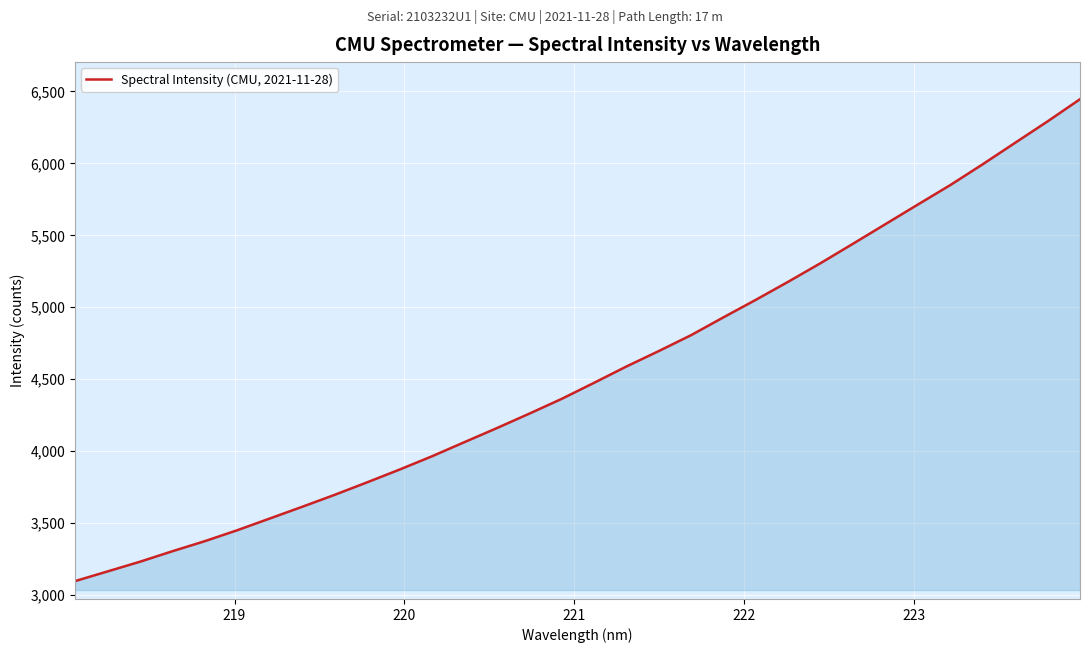

What is the minimum value shown in the chart?

3096.6